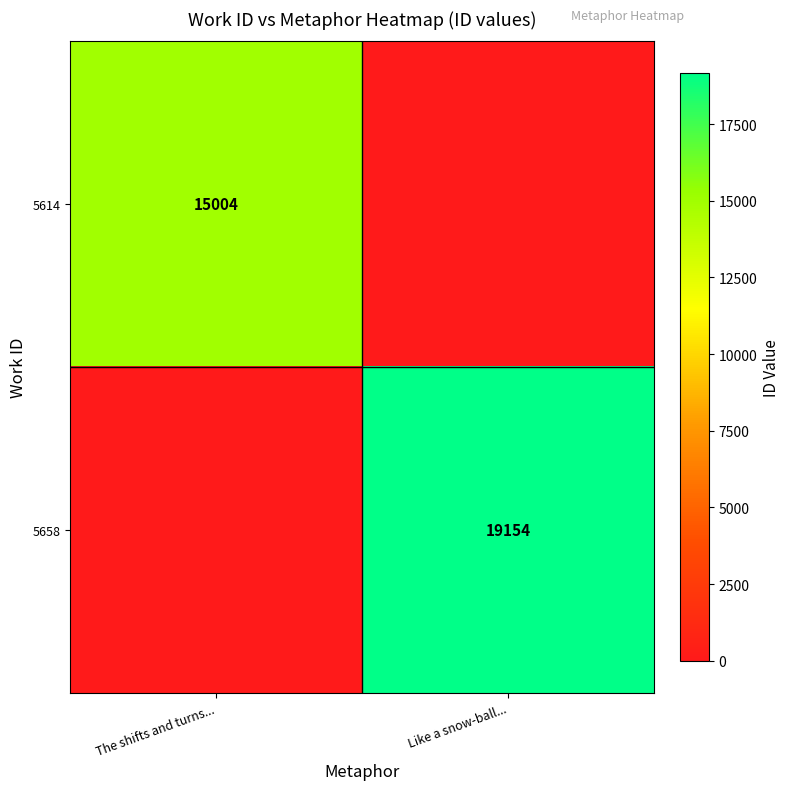

The value of 5658 at Like a snow-ball... is 19154. True or false?

True